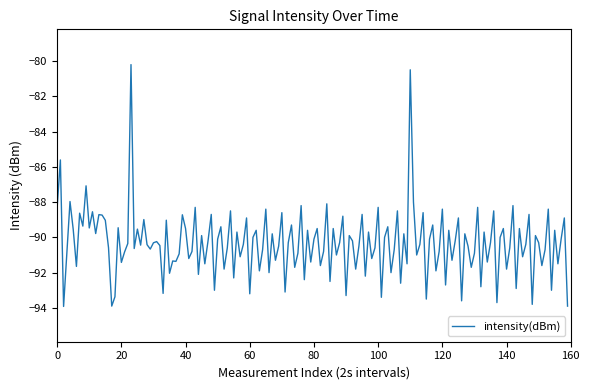

What is the greatest value displayed?

-80.2